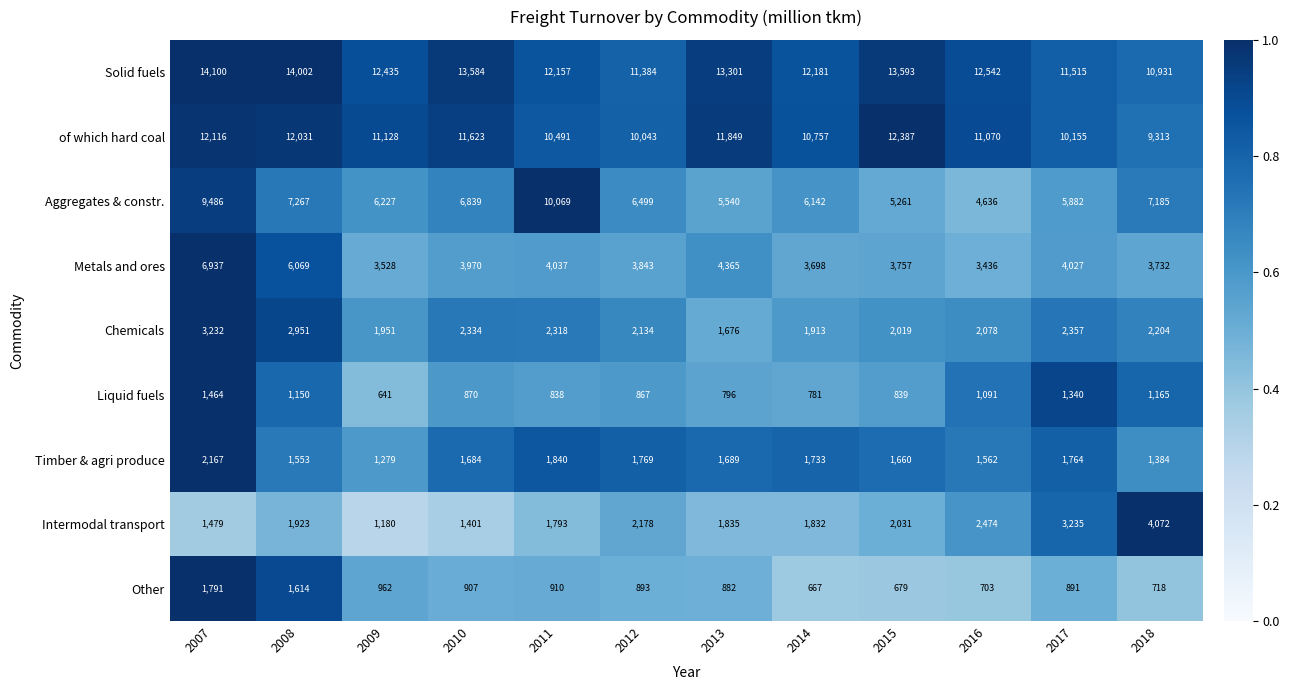

Rank the series by their maximum value, from lowest to highest.

Liquid fuels, Other, Timber & agri produce, Chemicals, Intermodal transport, Metals and ores, Aggregates & constr., of which hard coal, Solid fuels